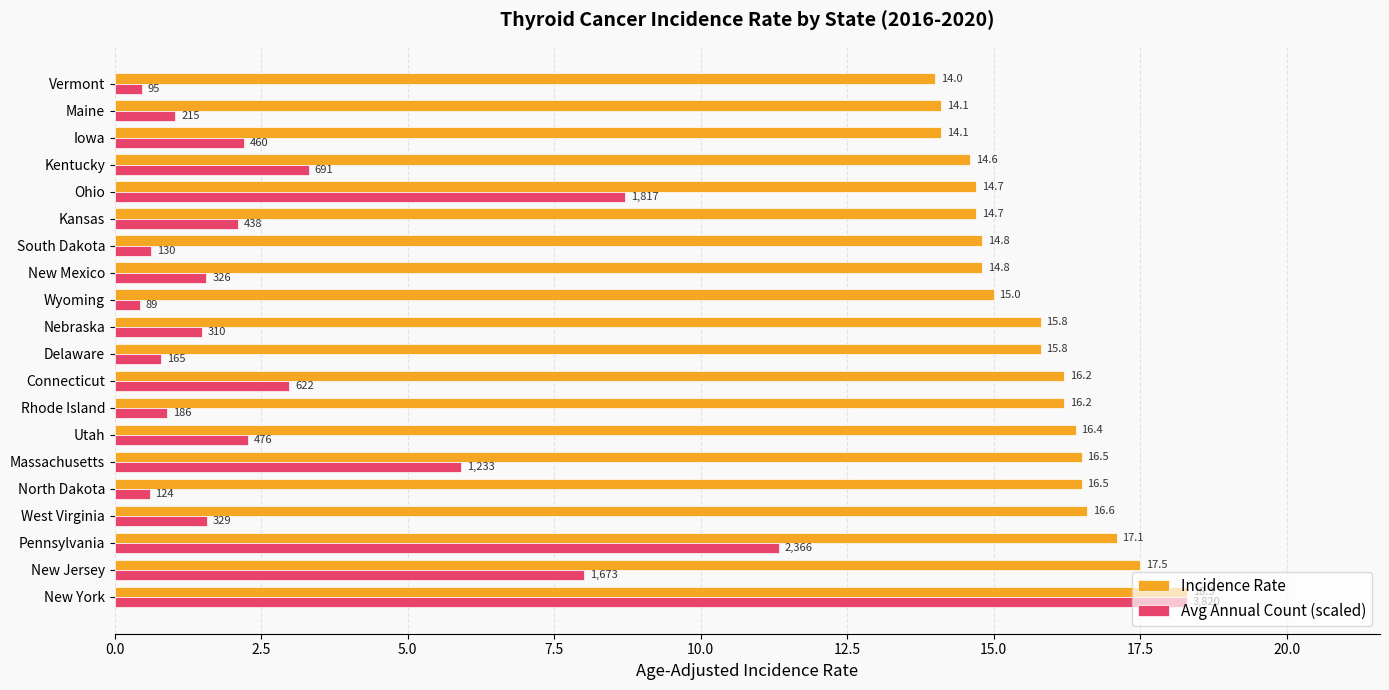

Where is Avg Annual Count (scaled) nearest to the value 9?

Ohio